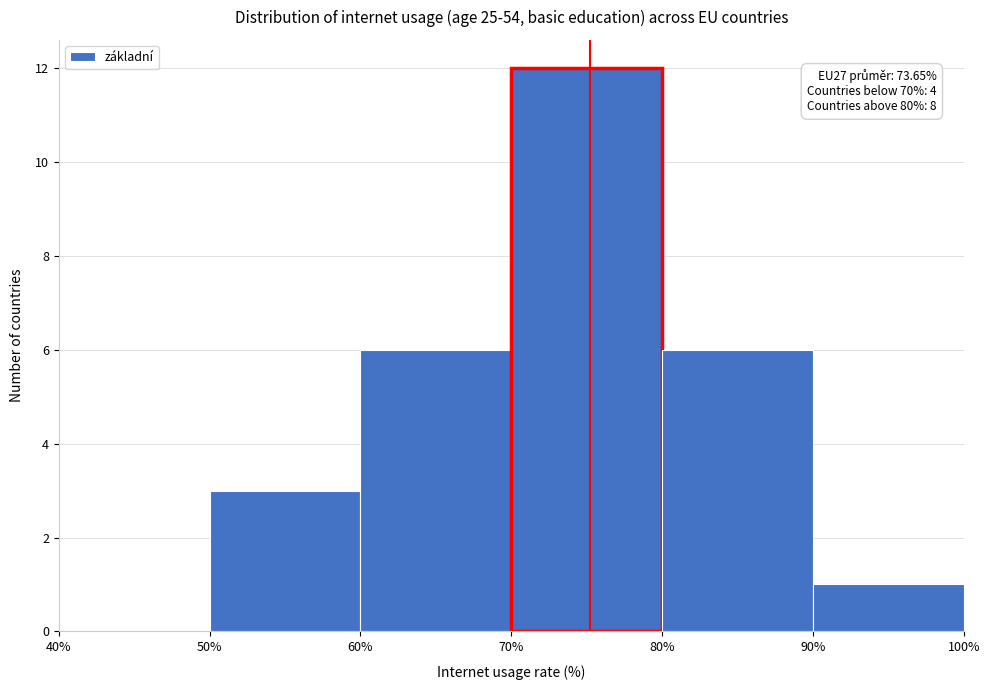

Which range on the x-axis has the tallest bar?

70% to 80%